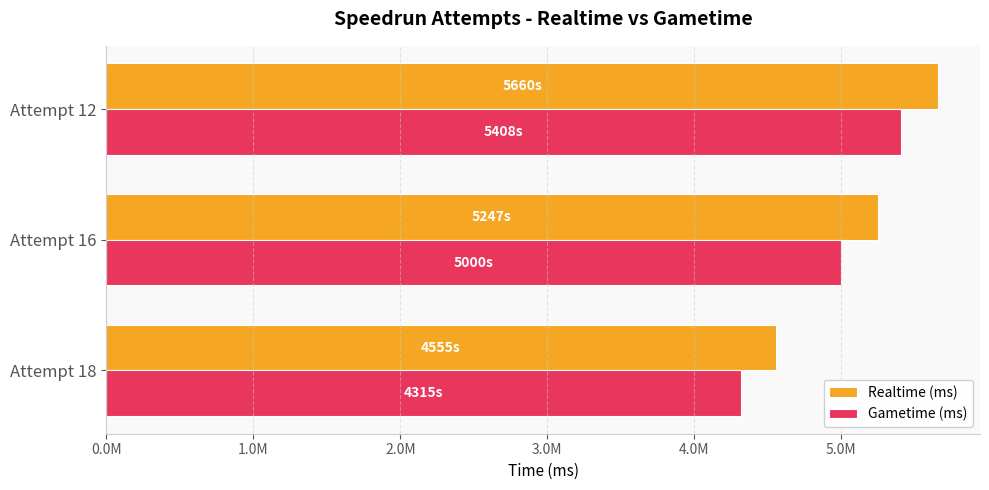

What are all the series names shown in the legend?

Realtime (ms), Gametime (ms)